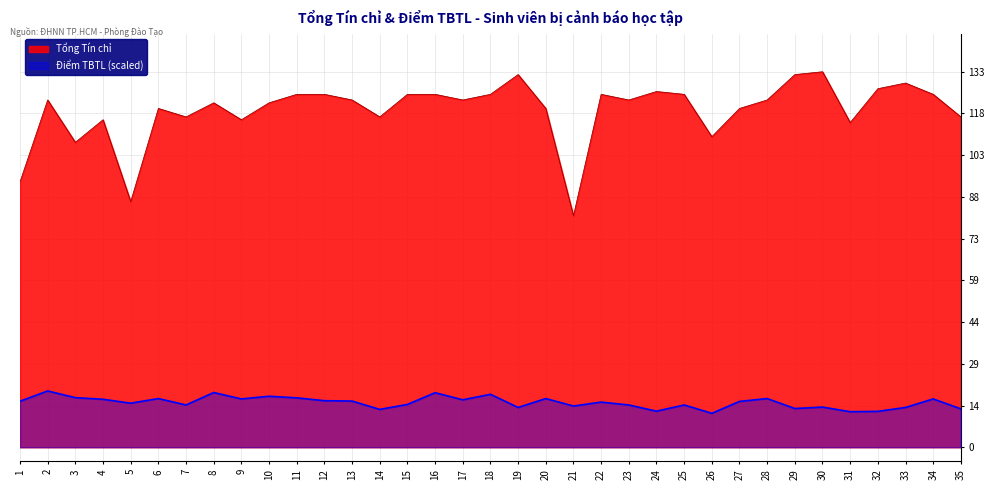

What is the difference between the second highest and minimum values in the Điểm TBTL series?

7.4